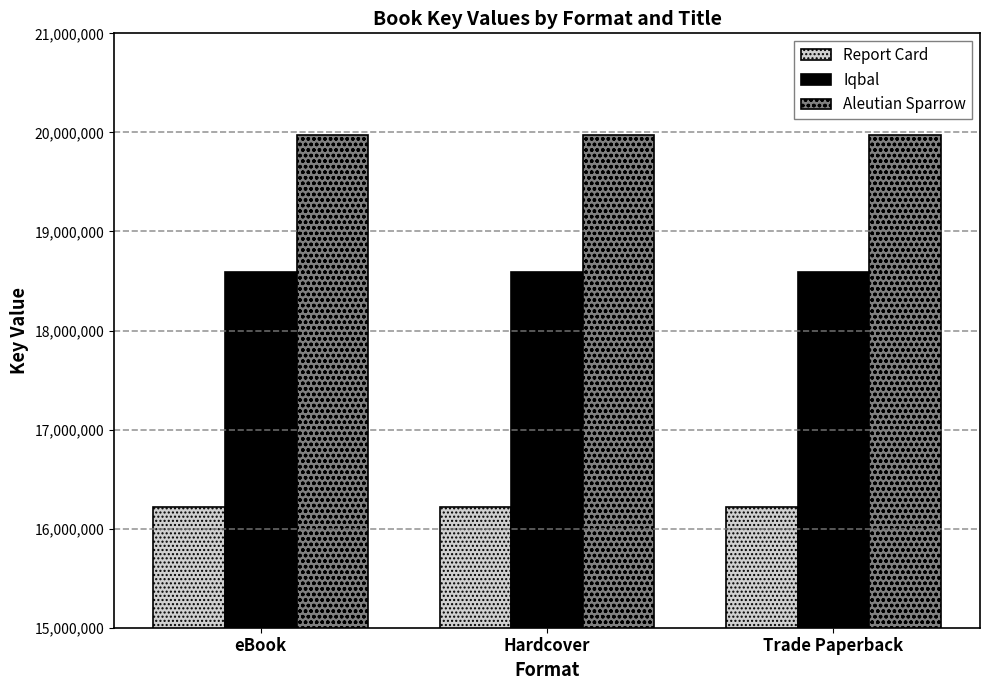

What is the label of the 3rd bar from the right?

eBook